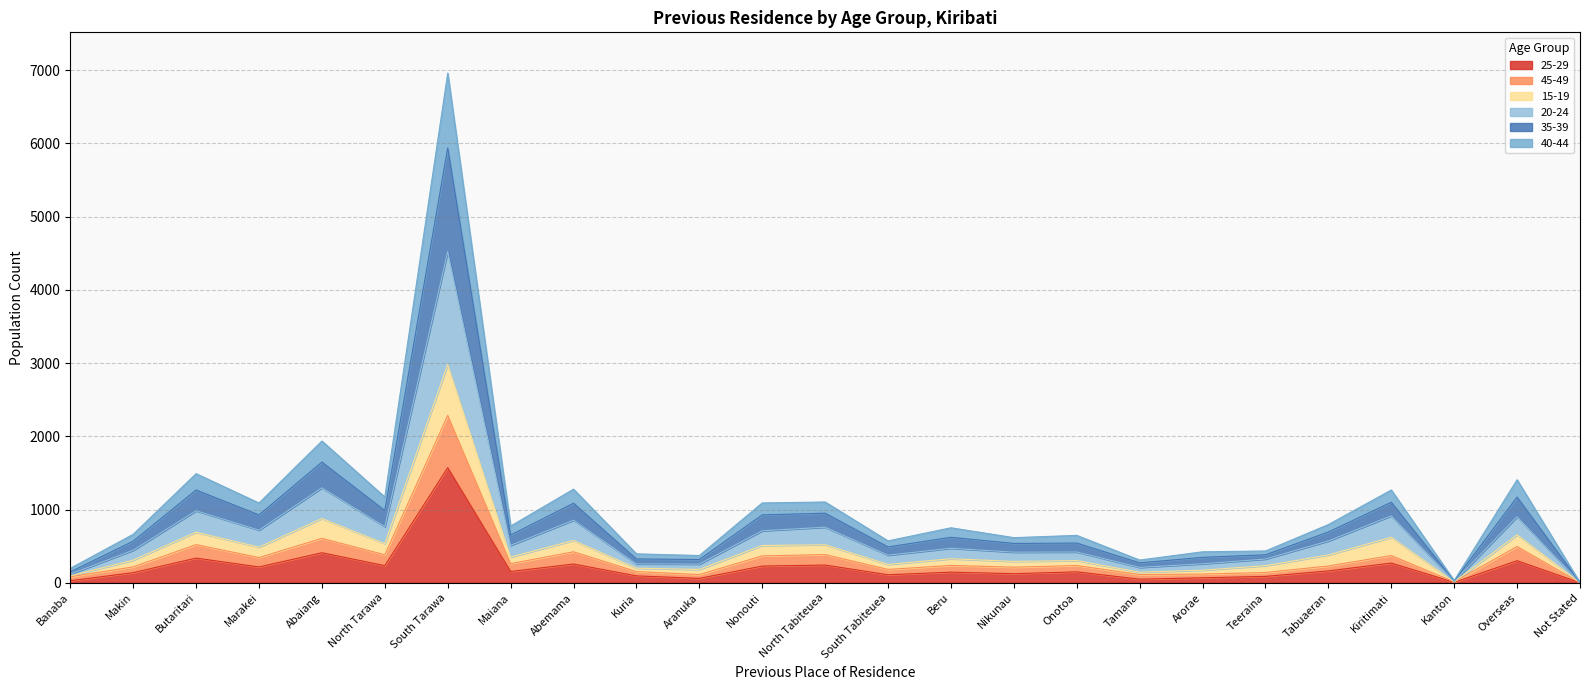

What position from the right is Teeraina?

6